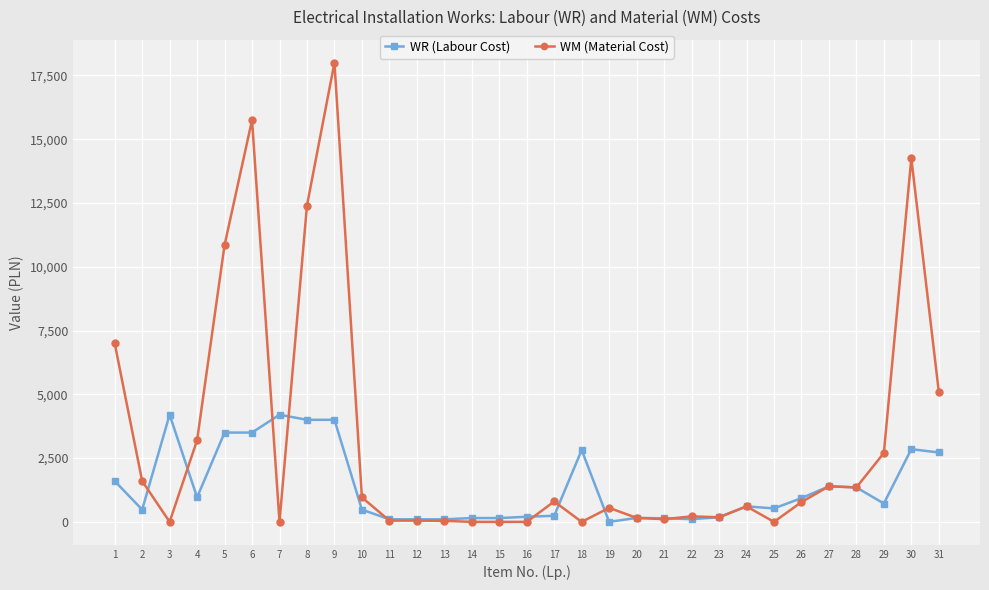

How many series are shown in this chart?

2